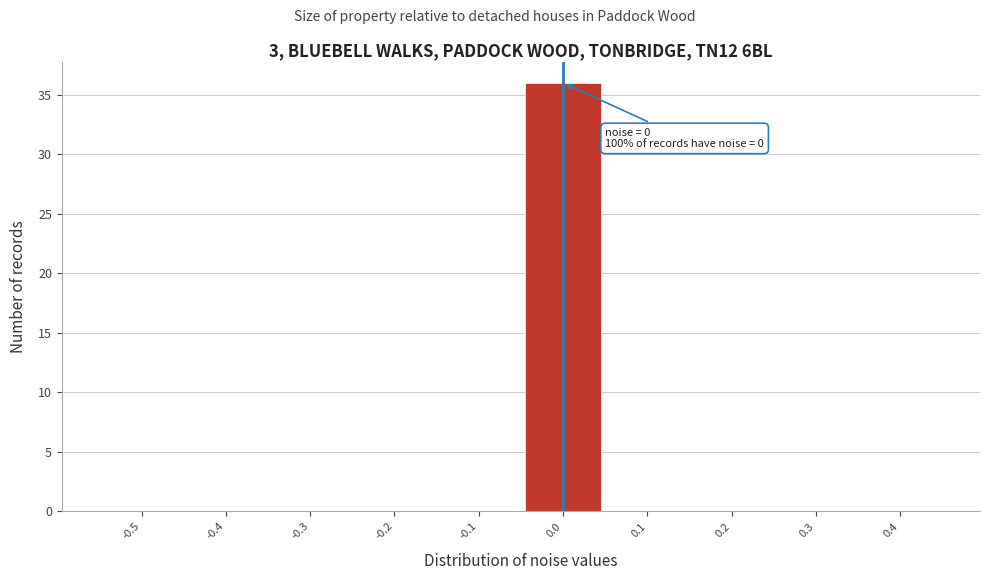

Reading left to right, what are all the values shown in this chart?

-0.5=0	-0.4=0	-0.3=0	-0.2=0	-0.1=0	0.0=36	0.1=0	0.2=0	0.3=0	0.4=0